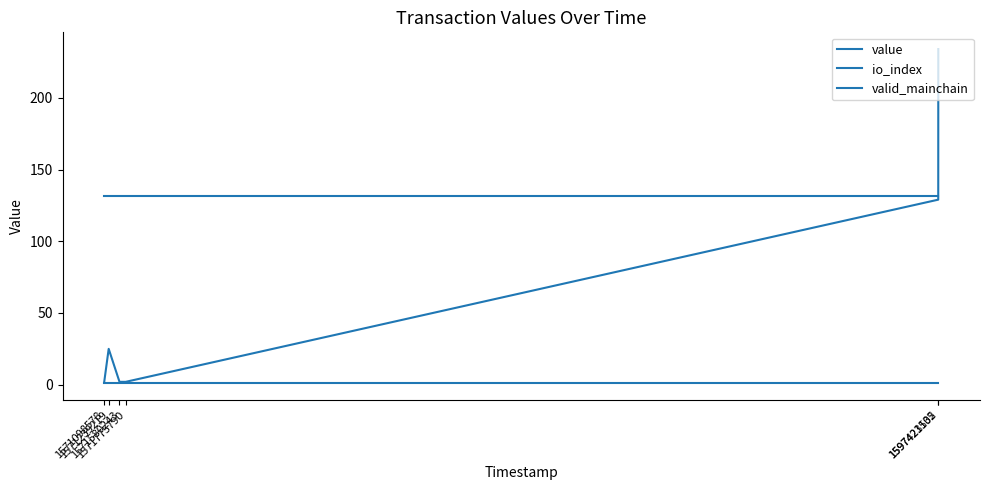

Is this an area chart (filled region under the line)?

No